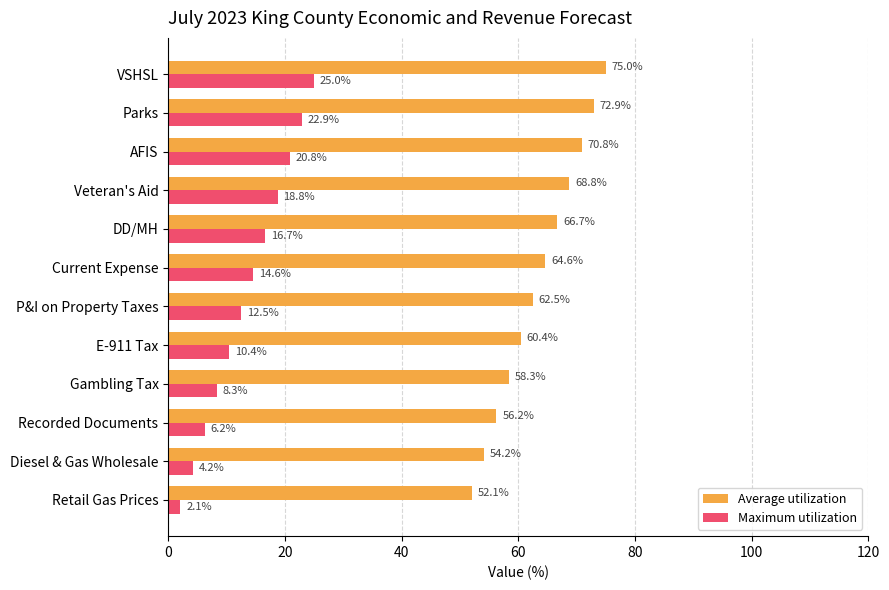

What is the minimum value shown in the chart?

2.1